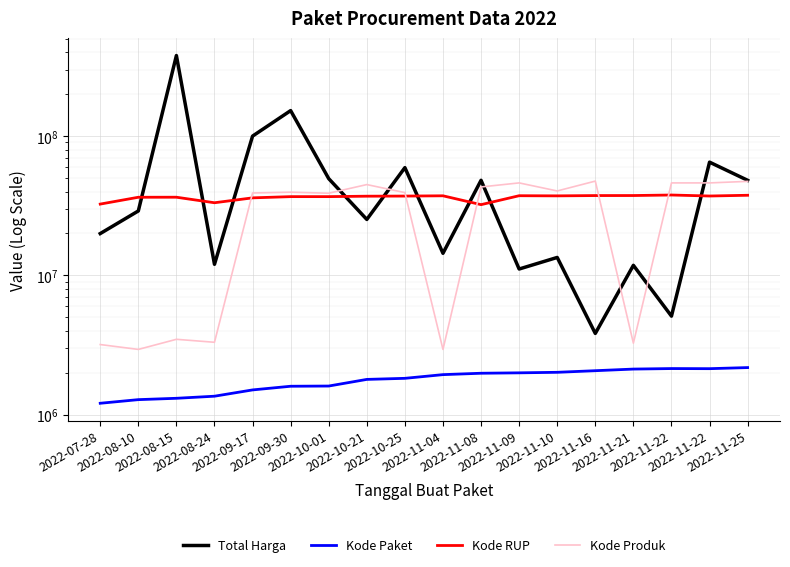

What is the sum of the Kode Produk values at 2022-11-09 and 2022-11-16?

93626755